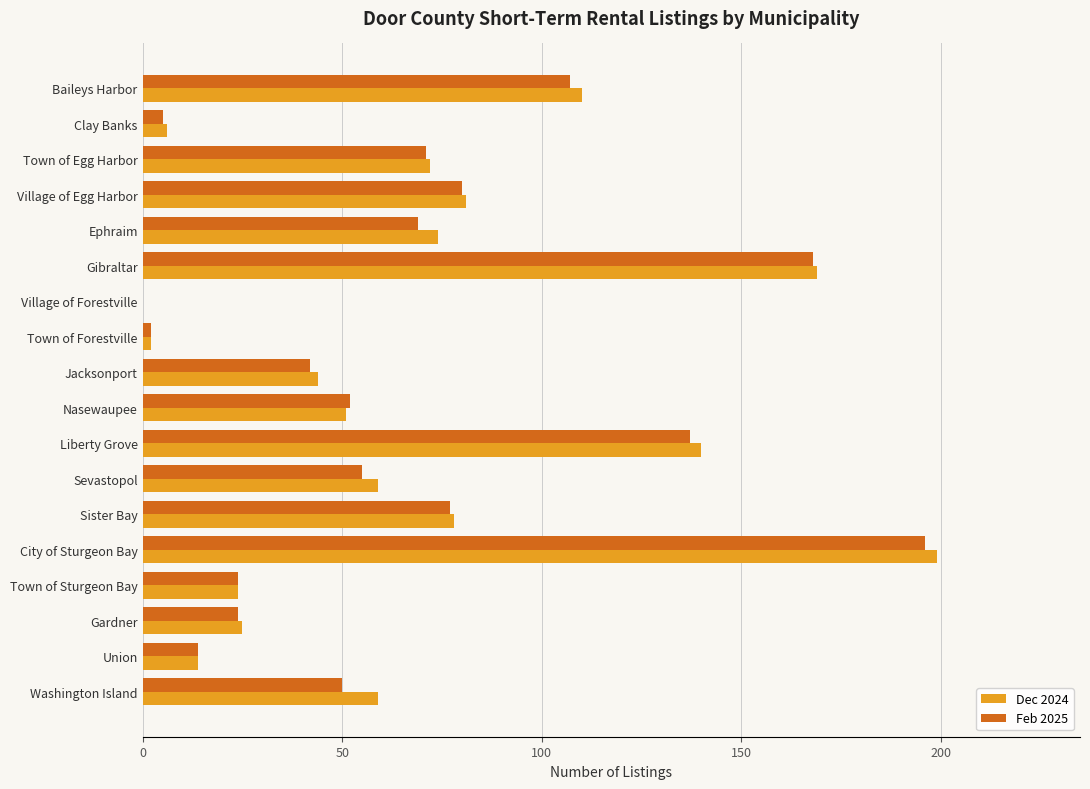

At which category is the sum across all series the highest?

City of Sturgeon Bay